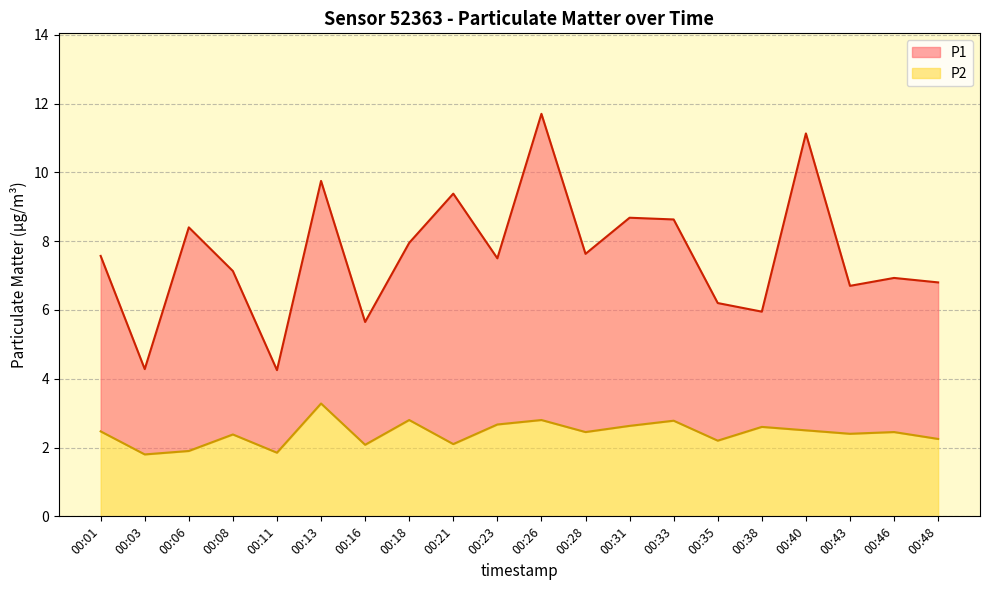

The value of P2 at 00:23 is 4.5. True or false?

False